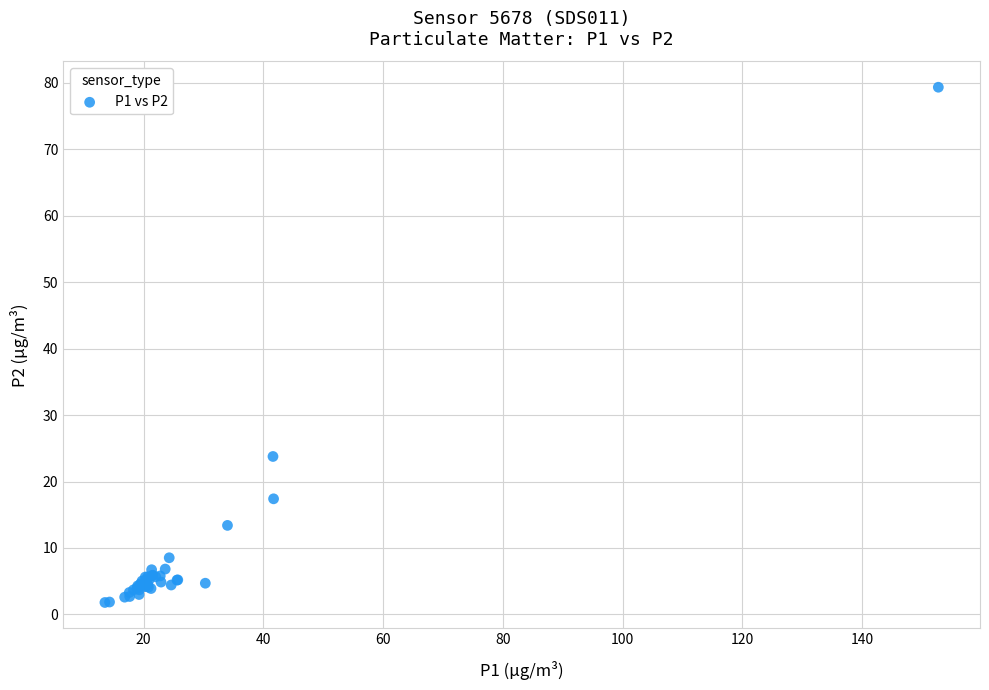

What Y value in the scatter plot is closest to 40?

23.8